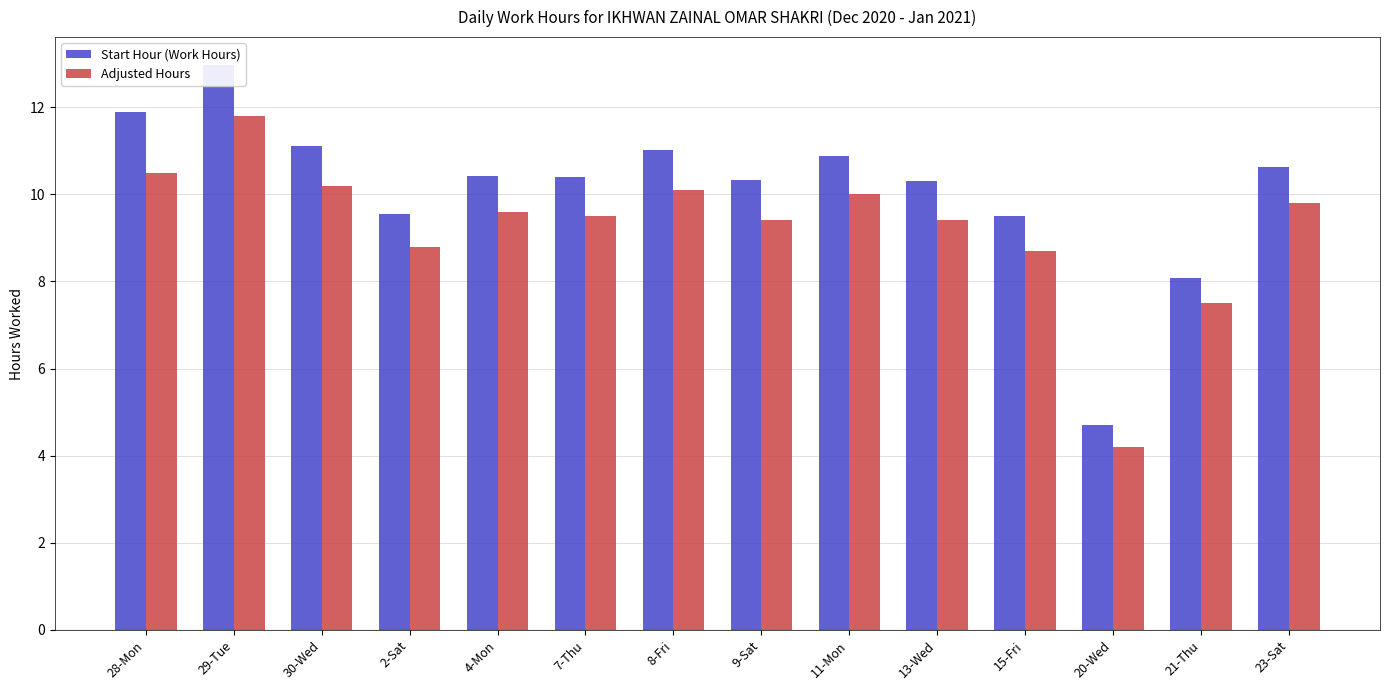

What is the difference between the Start Hour (Work Hours) values at 21-Thu and 2-Sat?

1.5